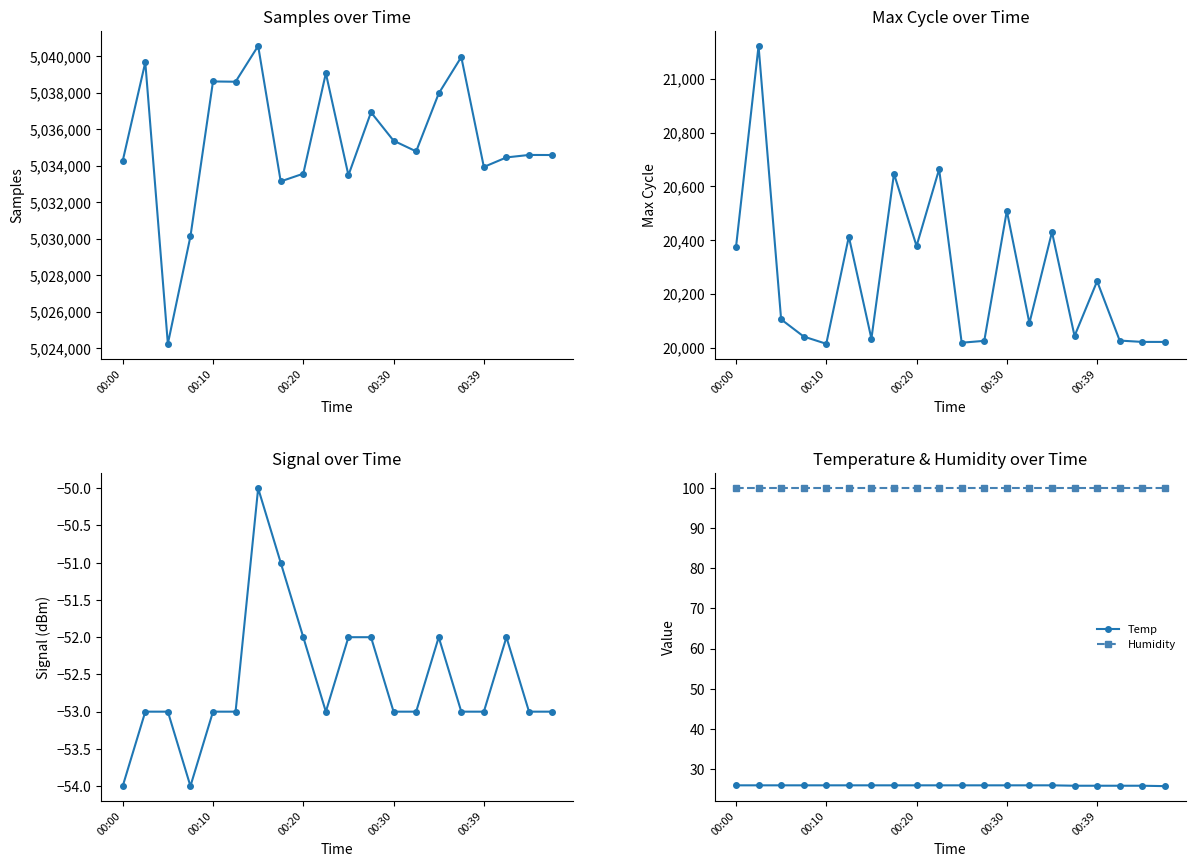

What is the sum of all Signal values?

-1052.0